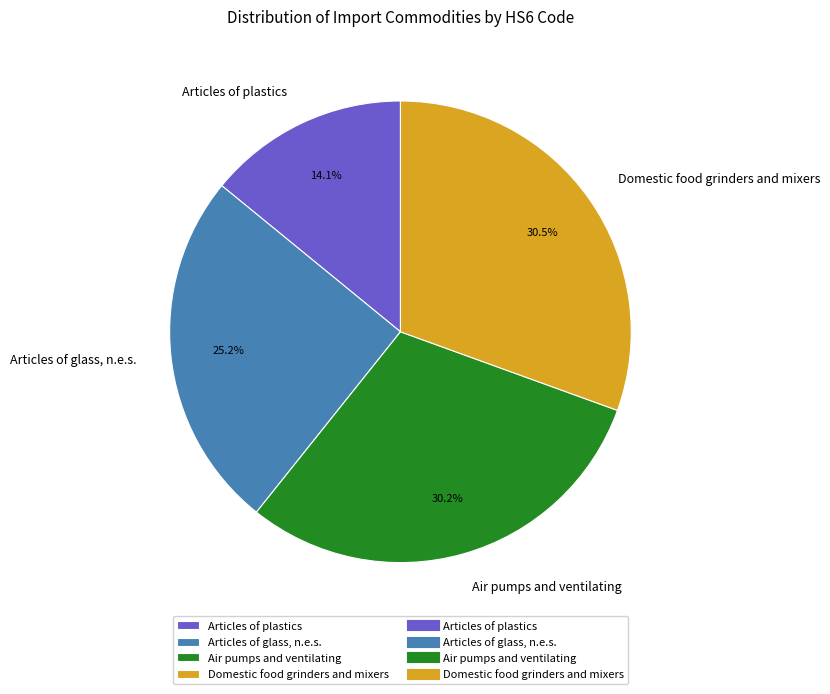

Does any single category account for the majority?

No